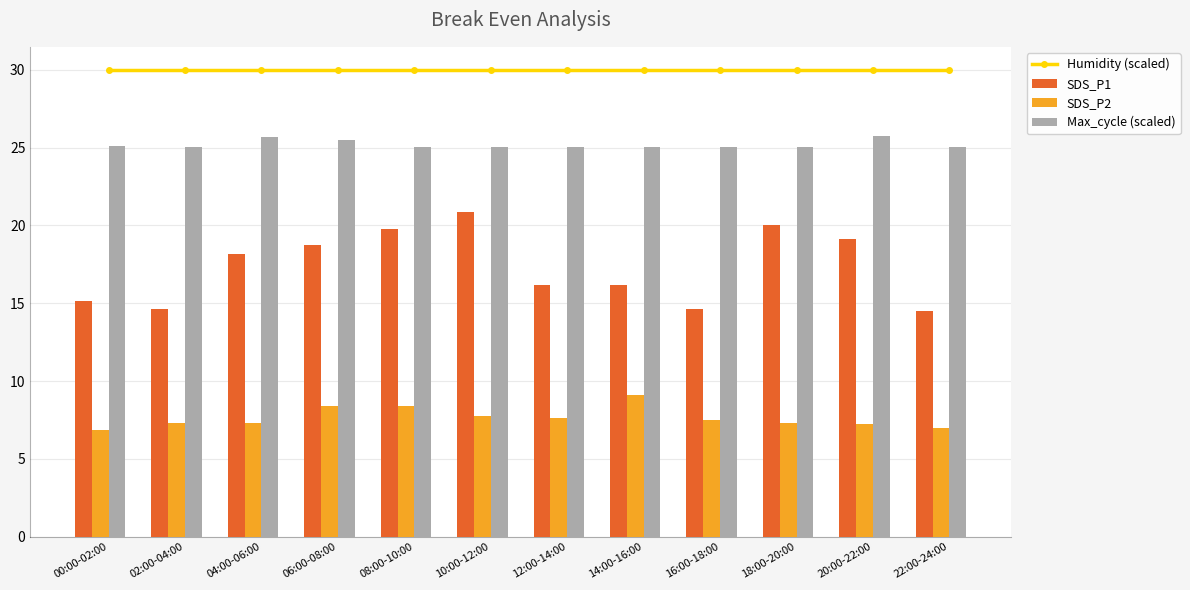

The value of SDS_P1 at 14:00-16:00 is 10.0. True or false?

False